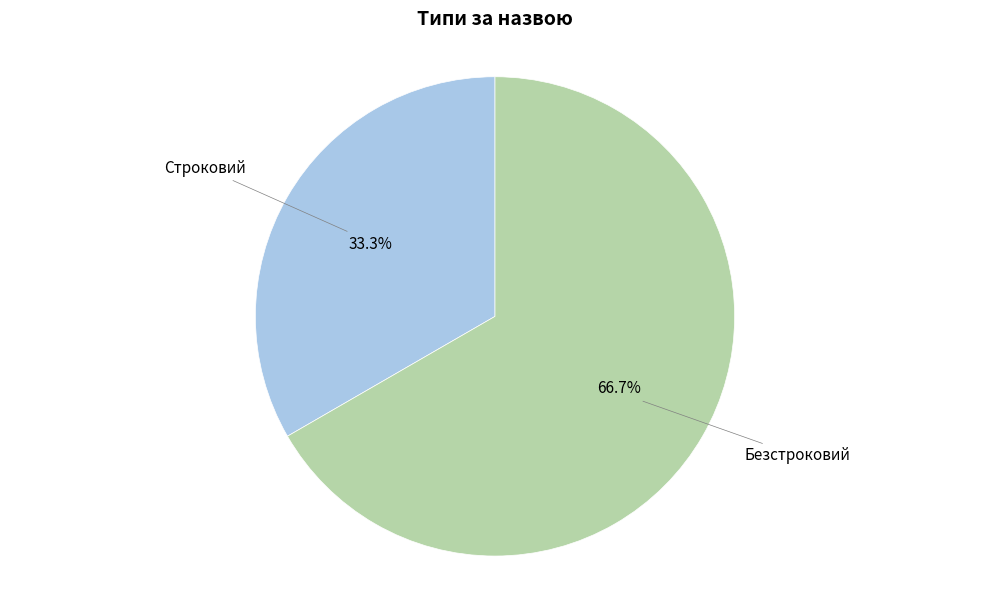

Is there any slice that represents more than half of the pie?

Yes